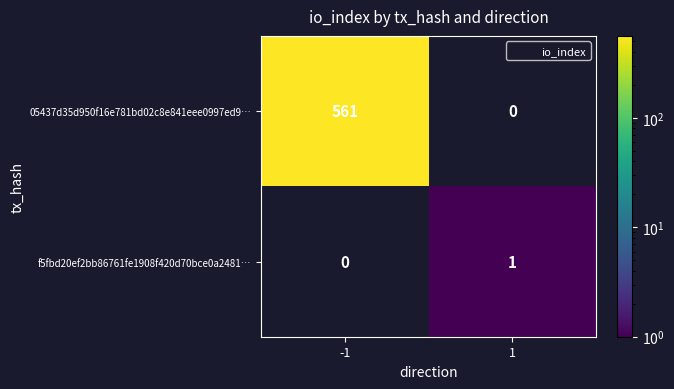

Which series has the widest spread of values?

05437d35d950f16e781bd02c8e841eee0997ed9…